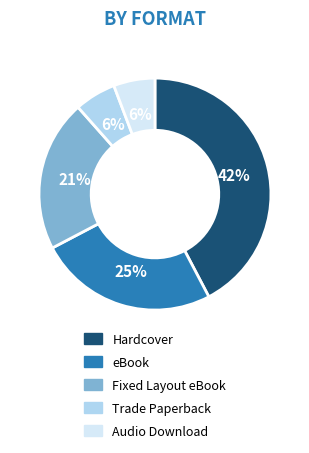

True or false: Trade Paperback accounts for 1% of the total.

False